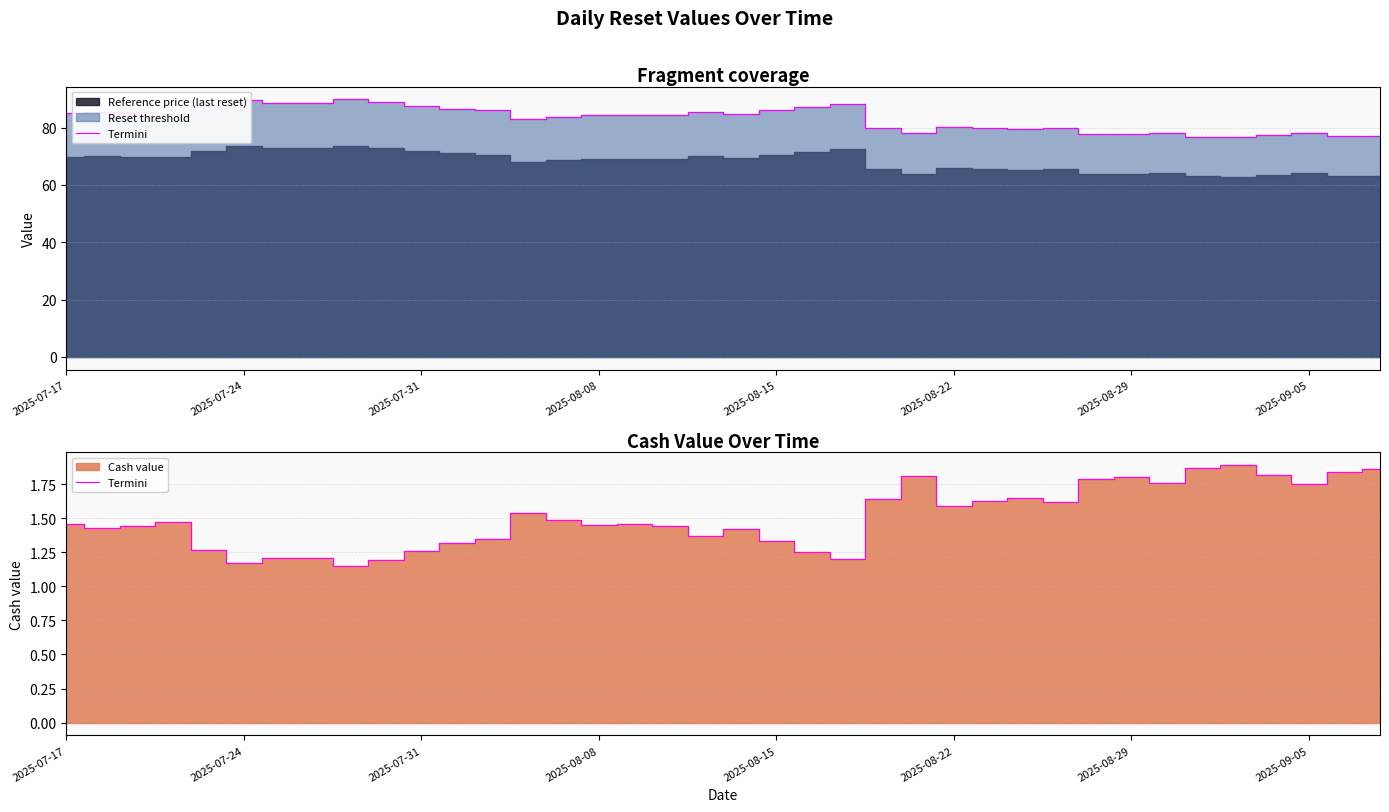

What is the difference between the maximum and second lowest values?

0.7